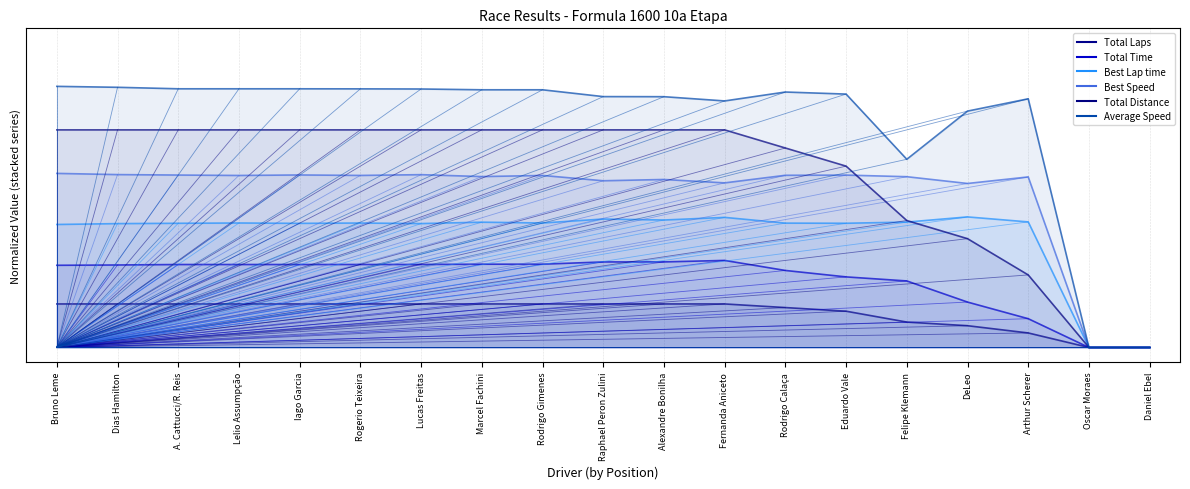

What position from the right is Bruno Leme?

2